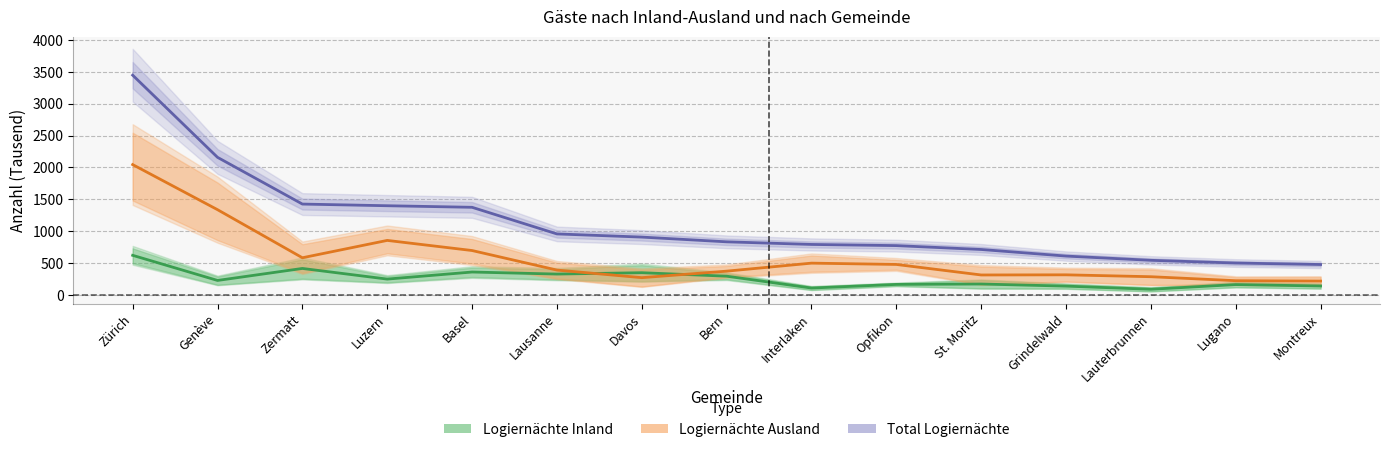

Where do Logiernächte Ausland and Logiernächte Inland first cross each other?

Lausanne and Davos